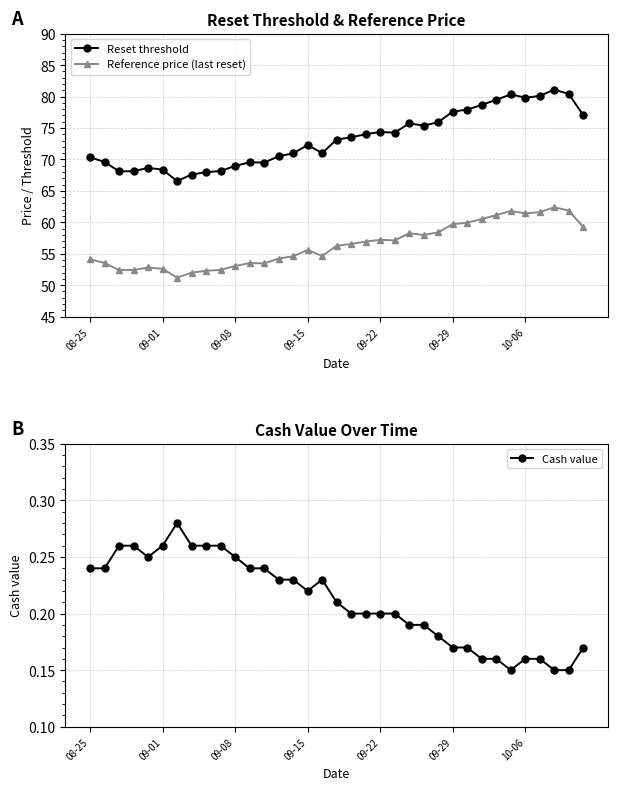

Is the value of Cash value at 11 greater than the value of Reference price (last reset) at 13?

No